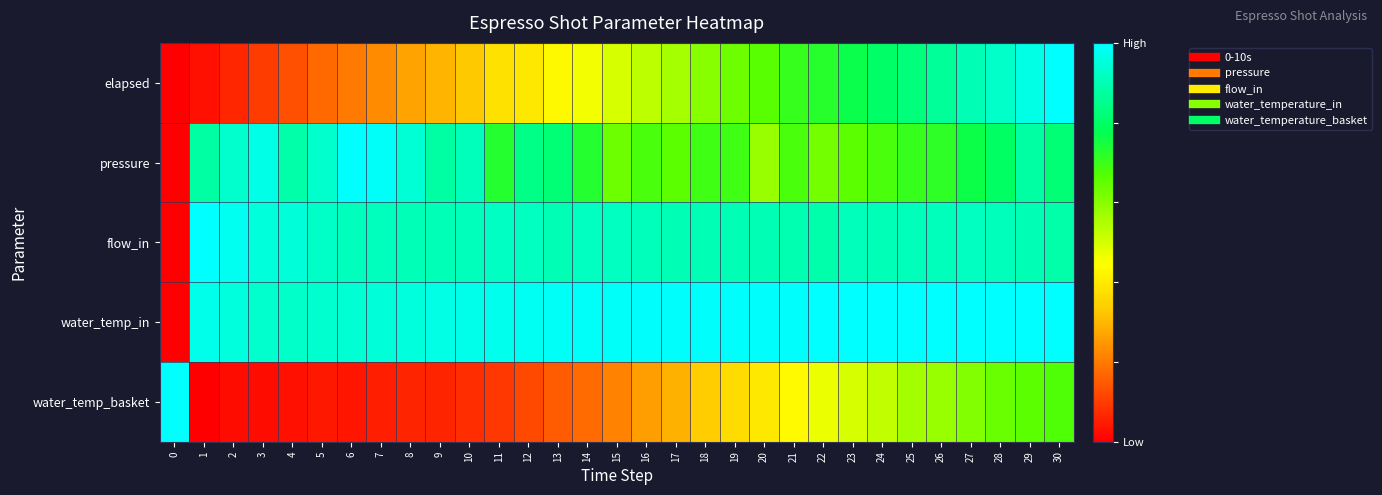

Reading left to right, transcribe all the data shown in this chart.

elapsed: 0=0.0	1=0.0	2=0.1	3=0.1	4=0.1	5=0.2	6=0.2	7=0.2	8=0.3	9=0.3	10=0.3	11=0.4	12=0.4	13=0.4	14=0.5	15=0.5	16=0.5	17=0.6	18=0.6	19=0.6	20=0.7	21=0.7	22=0.7	23=0.8	24=0.8	25=0.8	26=0.9	27=0.9	28=0.9	29=1.0	30=1.0
pressure: 0=0.0	1=0.9	2=0.9	3=1.0	4=0.9	5=0.9	6=1.0	7=1.0	8=0.9	9=0.9	10=0.9	11=0.7	12=0.8	13=0.8	14=0.7	15=0.6	16=0.7	17=0.7	18=0.7	19=0.7	20=0.6	21=0.7	22=0.6	23=0.7	24=0.7	25=0.7	26=0.7	27=0.8	28=0.8	29=0.9	30=0.8
flow_in: 0=0.0	1=1.0	2=1.0	3=1.0	4=0.9	5=0.9	6=0.9	7=0.9	8=0.9	9=0.9	10=0.9	11=0.9	12=0.9	13=0.9	14=0.9	15=0.9	16=0.9	17=0.9	18=0.9	19=0.9	20=0.9	21=0.9	22=0.9	23=0.9	24=0.9	25=0.9	26=0.9	27=0.9	28=0.9	29=0.9	30=0.9
water_temp_in: 0=0.0	1=1.0	2=1.0	3=0.9	4=0.9	5=0.9	6=0.9	7=0.9	8=1.0	9=1.0	10=1.0	11=1.0	12=1.0	13=1.0	14=1.0	15=1.0	16=1.0	17=1.0	18=1.0	19=1.0	20=1.0	21=1.0	22=1.0	23=1.0	24=1.0	25=1.0	26=1.0	27=1.0	28=1.0	29=1.0	30=1.0
water_temp_basket: 0=1.0	1=0.0	2=0.0	3=0.0	4=0.0	5=0.0	6=0.0	7=0.1	8=0.1	9=0.1	10=0.1	11=0.1	12=0.1	13=0.2	14=0.2	15=0.2	16=0.3	17=0.3	18=0.3	19=0.4	20=0.4	21=0.4	22=0.5	23=0.5	24=0.5	25=0.6	26=0.6	27=0.6	28=0.6	29=0.7	30=0.7